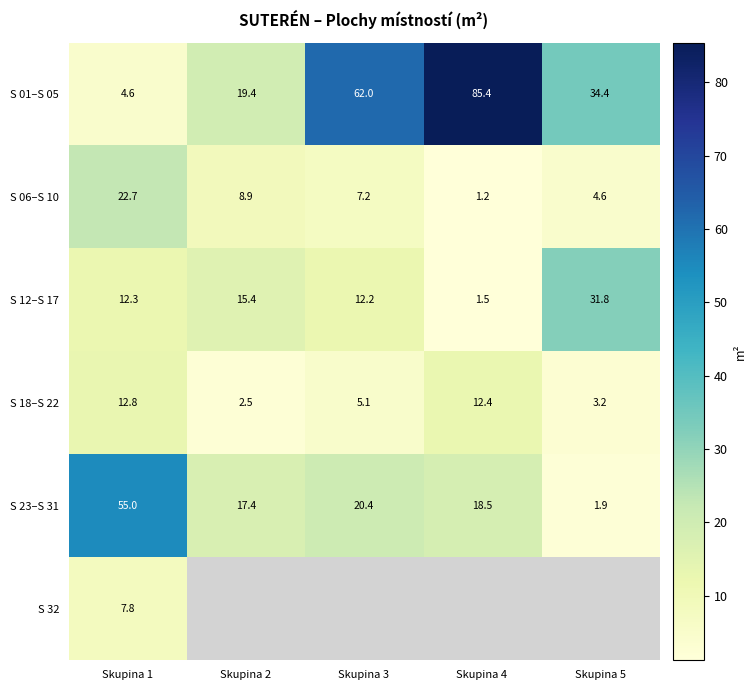

Count the number of data series in this chart.

6